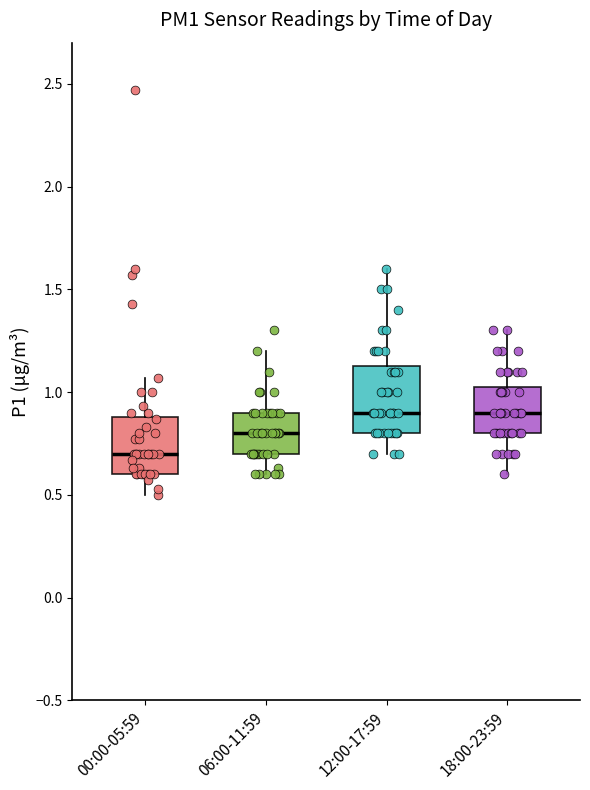

Reading left to right, read every box against the y-axis: the position of its median line, the range the box covers, and the ends of its whiskers. The values are not printed on the chart, so give them approximately, as read against the axis.

00:00-05:59: median 0.70, box 0.60 to 0.90, whiskers 0.50 to 1.05
06:00-11:59: median 0.80, box 0.70 to 0.90, whiskers 0.60 to 1.20
12:00-17:59: median 0.90, box 0.80 to 1.15, whiskers 0.70 to 1.60
18:00-23:59: median 0.90, box 0.80 to 1.05, whiskers 0.60 to 1.30